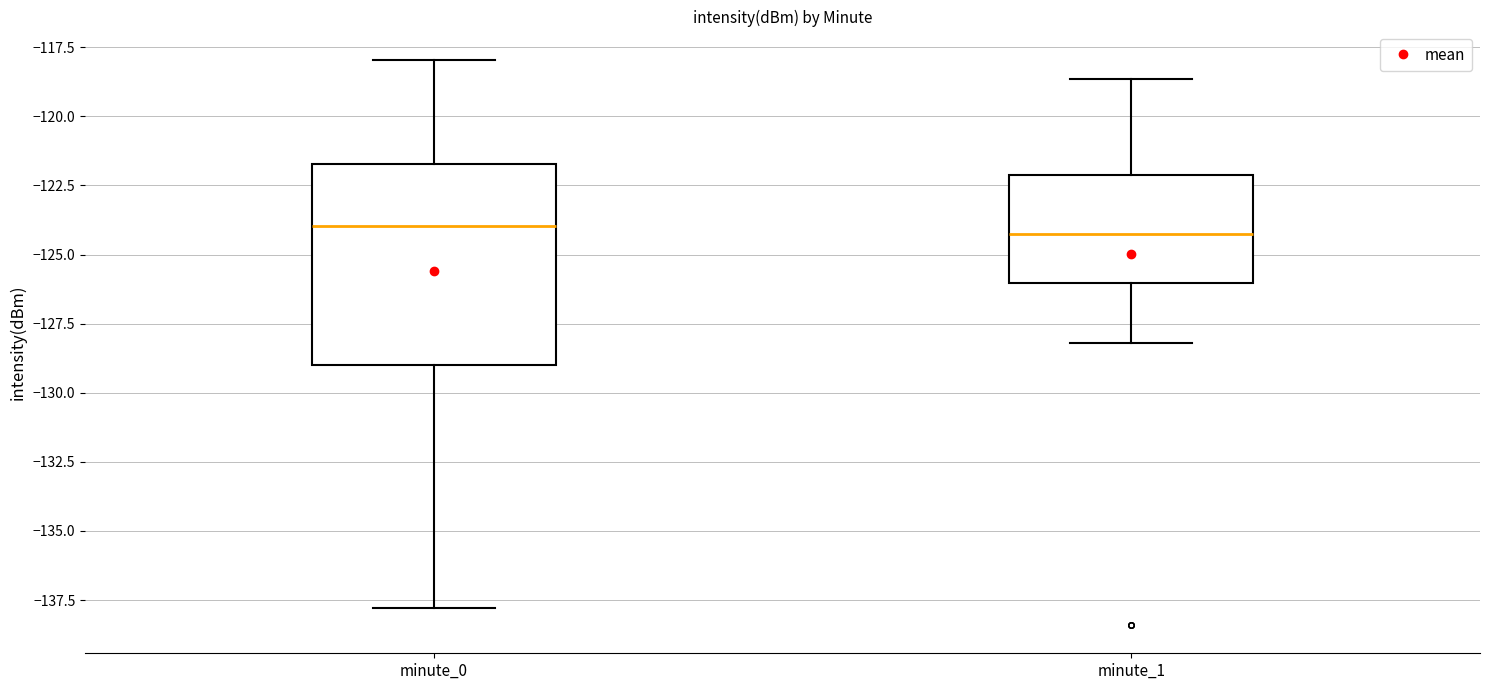

Where does the lower whisker of the box for minute_0 end on the y-axis? The values are not printed on the chart, so give them approximately, as read against the axis.

-138.0